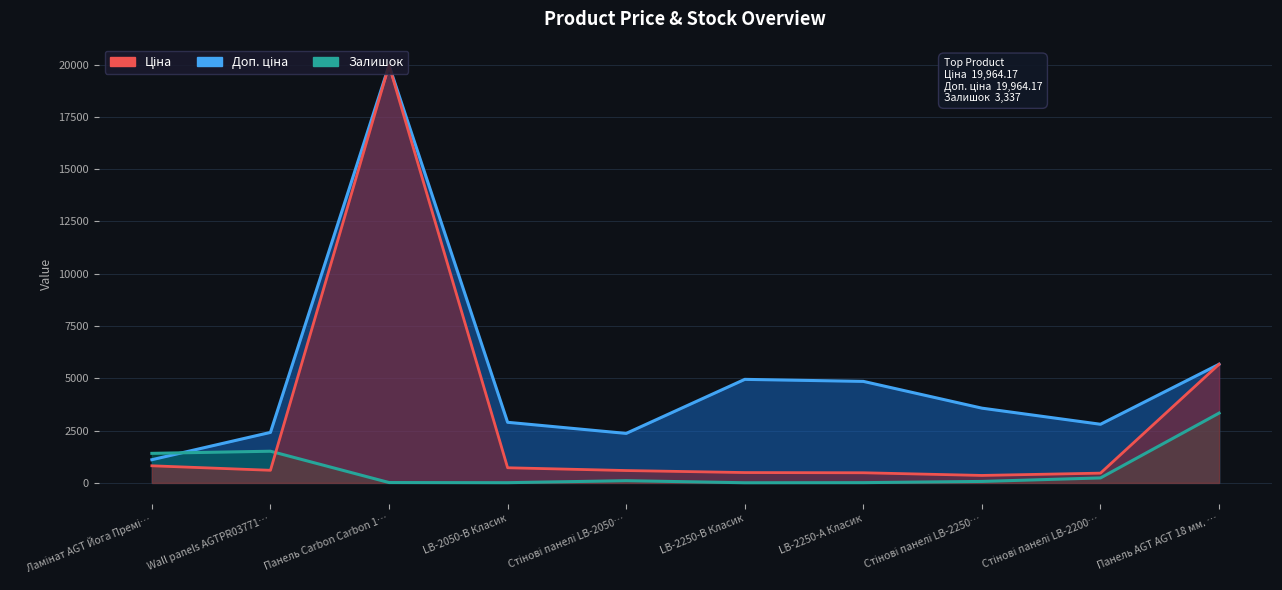

What is the minimum value shown in the chart?

8.0